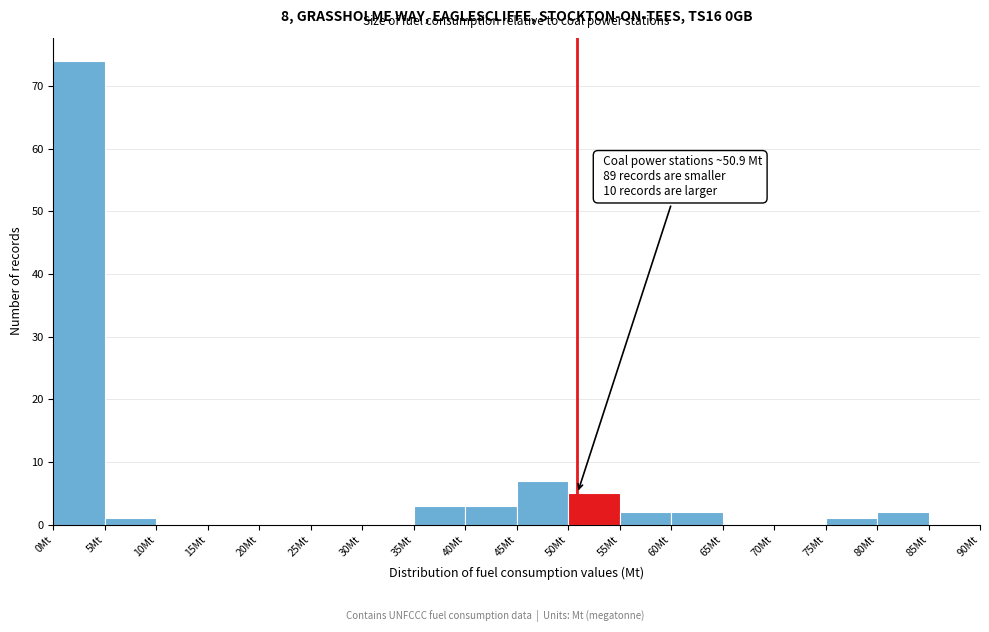

Over which range of the x-axis is the bar tallest?

0 to 5